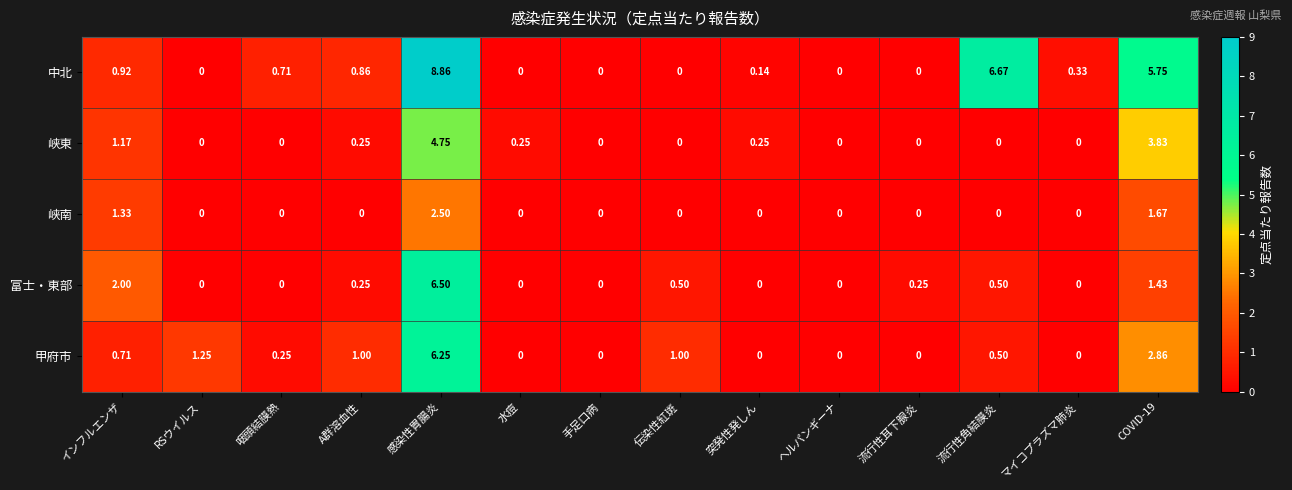

Which label corresponds to the largest value in the chart?

感染性胃腸炎